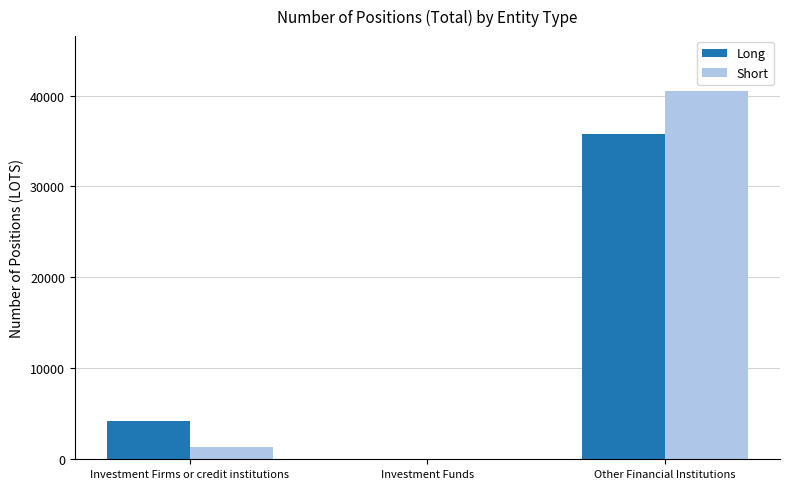

What is the average value of the Long series?

13338.6